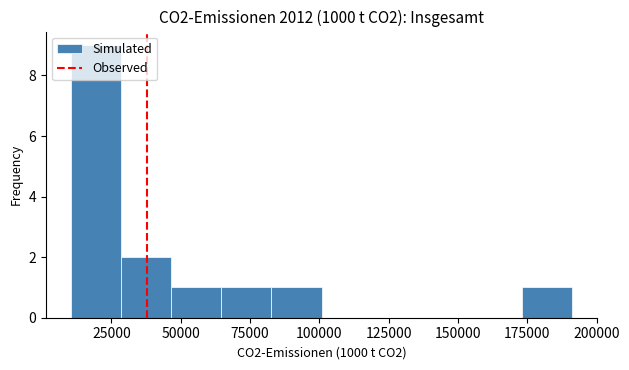

Read against the x-axis, roughly where is the centre of the tallest bar?

20000